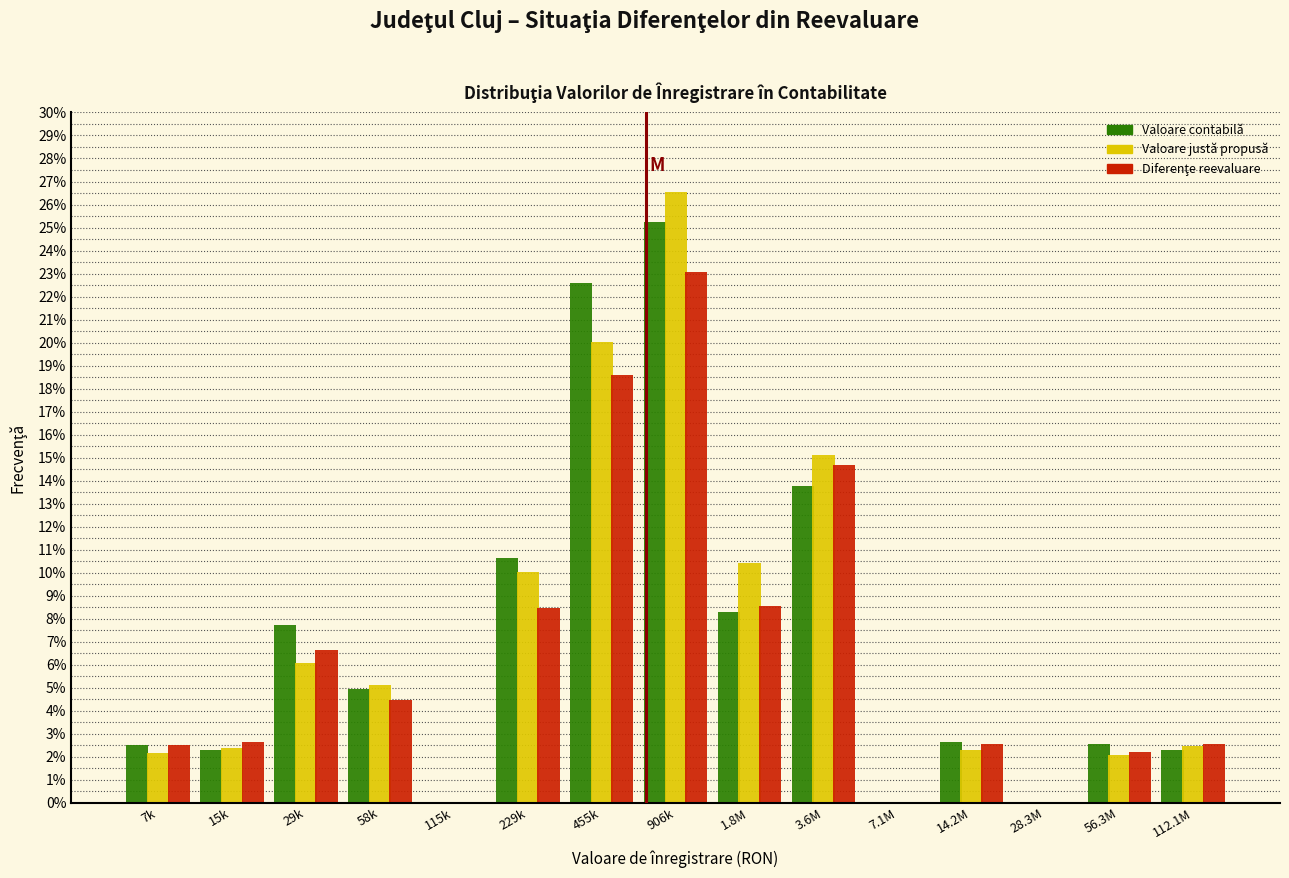

What is the sum of all Valoare contabilă values?

105.4